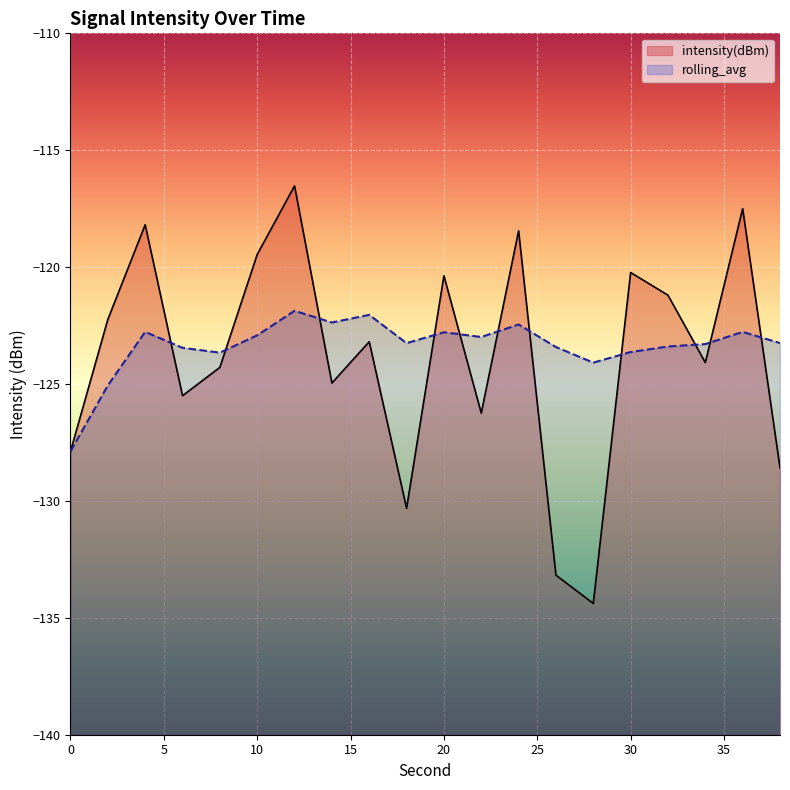

The intensity(dBm) series shows -127.9 at 0. True or false?

True